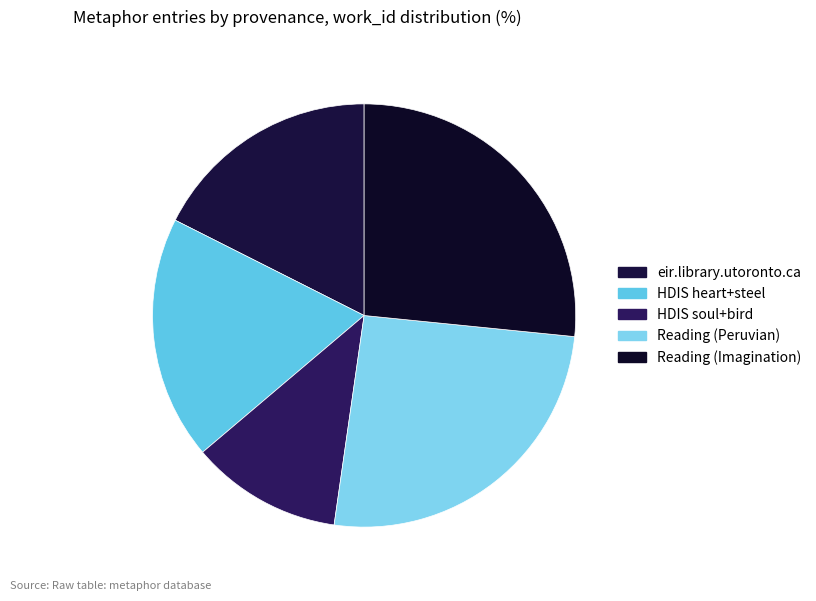

Rank the categories by value from lowest to highest.

HDIS soul+bird, eir.library.utoronto.ca, HDIS heart+steel, Reading (Peruvian), Reading (Imagination)